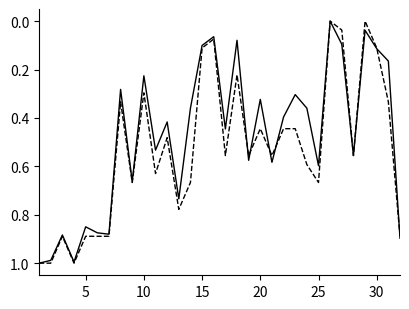

Is this an area chart (filled region under the line)?

No